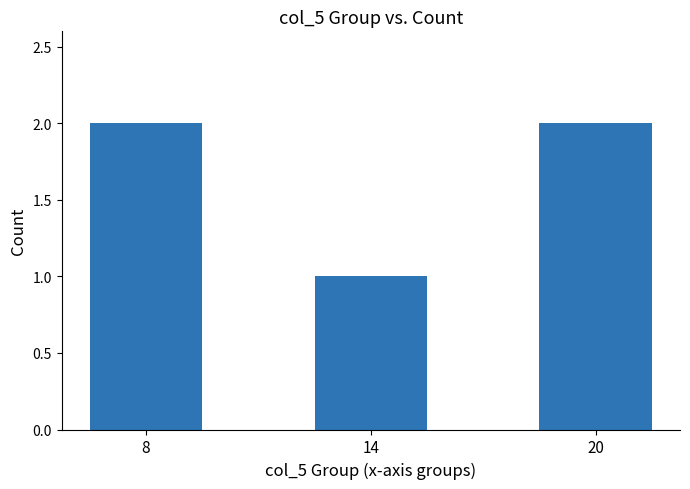

How many bars are there in total?

3